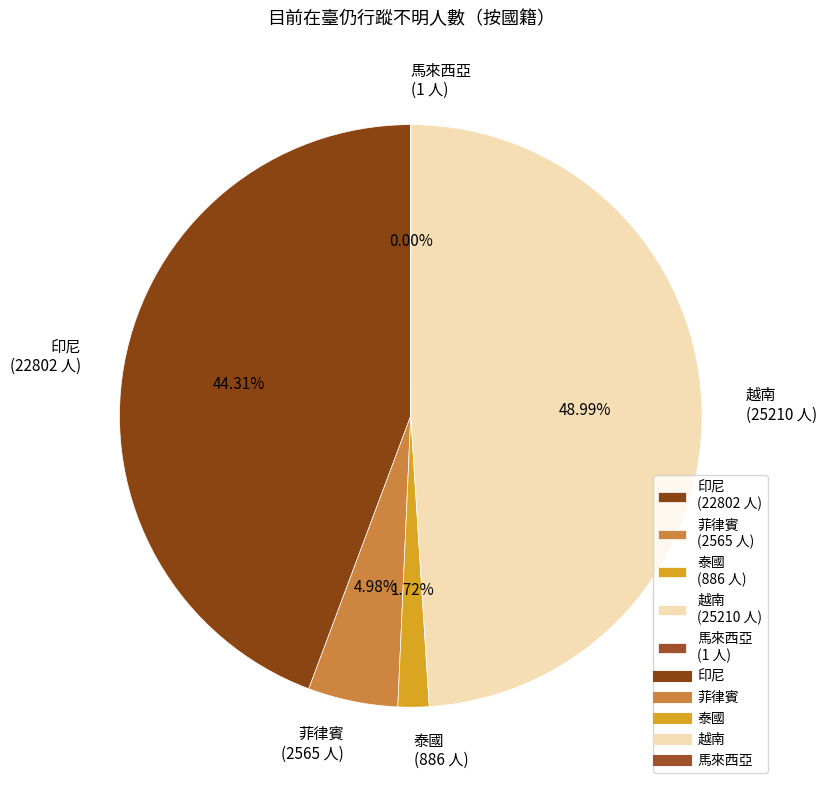

Do 泰國 (886 人) and 印尼 (22802 人) together represent more than half of the pie?

No